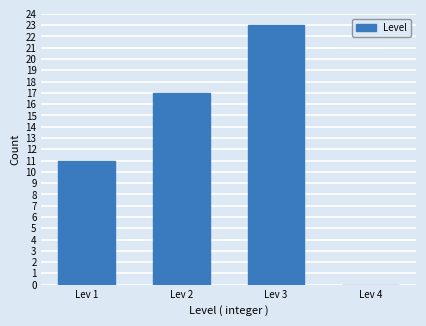

Reading left to right, transcribe this chart: for each bar, give the range it covers on the x-axis and its height. The values are not printed on the chart, so give them approximately, as read against the axis.

0.5 to 1.5: 11
1.5 to 2.5: 17
2.5 to 3.5: 23
3.5 to 4.5: 0